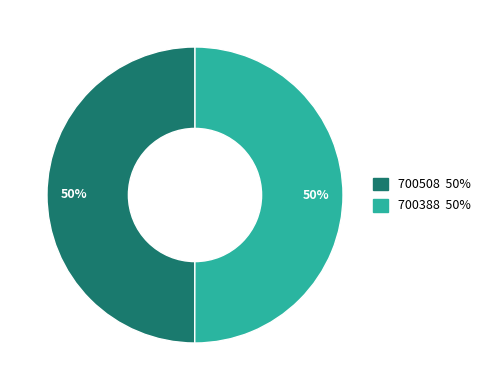

Is the sum of 700388 and 700508 greater than half?

Yes